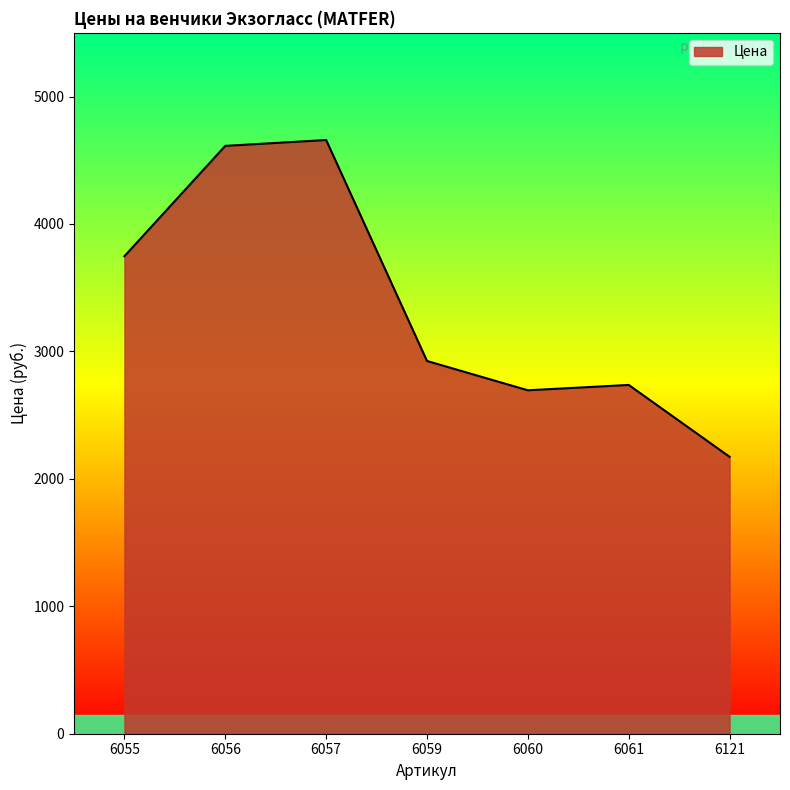

The chart shows a value of 4541 at 6061. True or false?

False